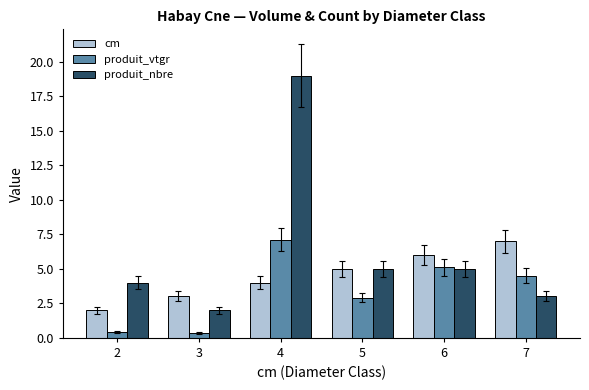

What is the maximum value for produit_vtgr?

7.1